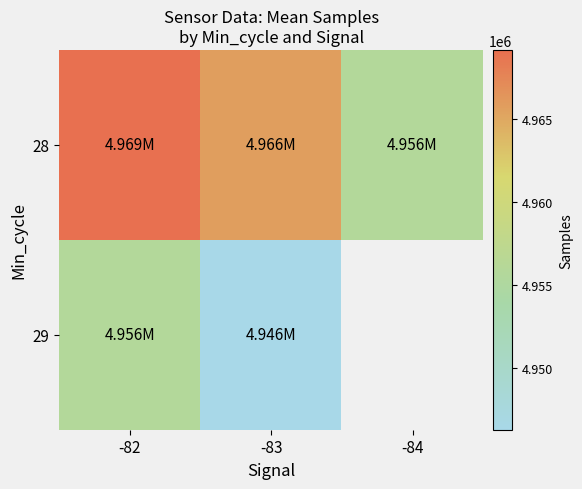

Is it true that 29 equals 4946301.0 at -83?

True